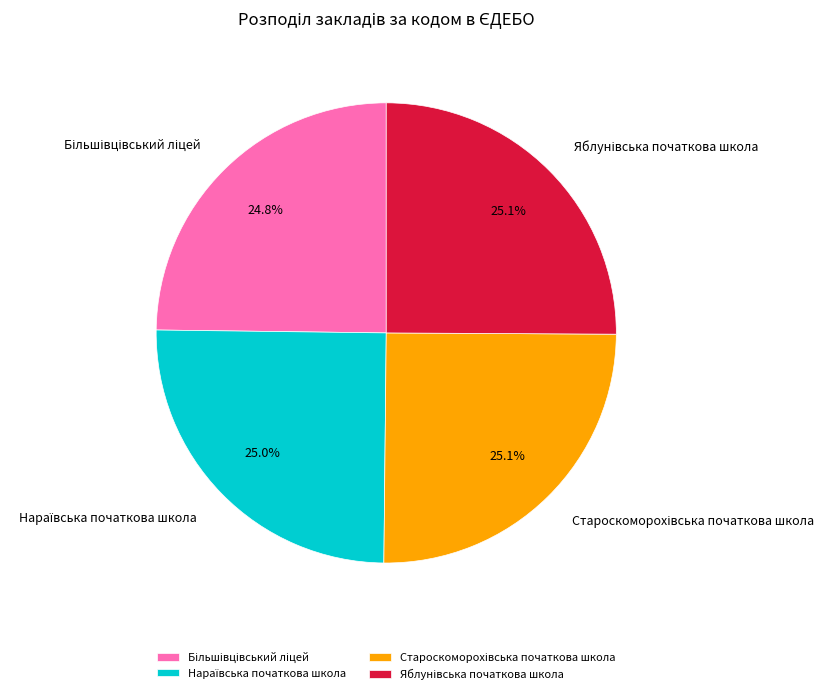

Does any single category account for the majority?

No